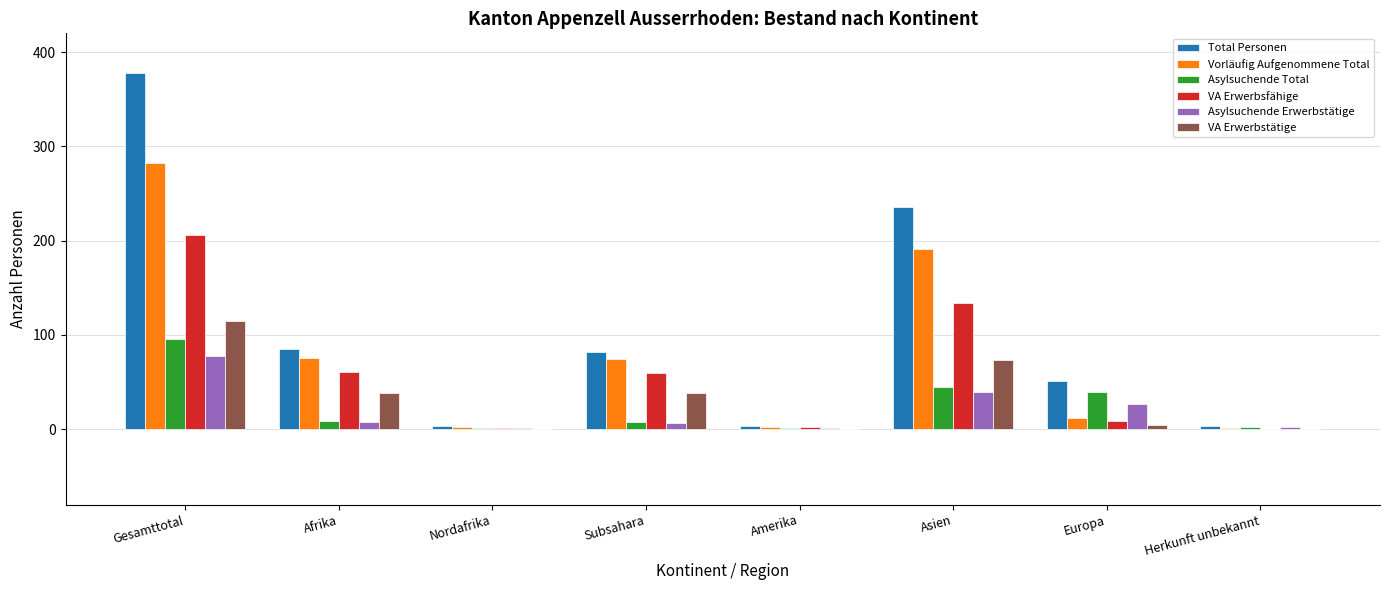

How many series are shown in this chart?

6